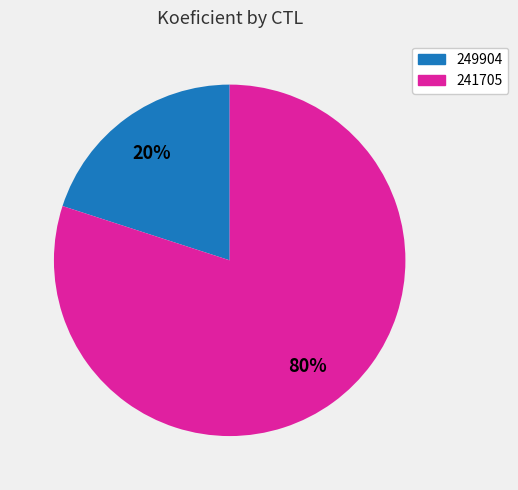

To the nearest percent, what percentage of the pie is 241705?

80%